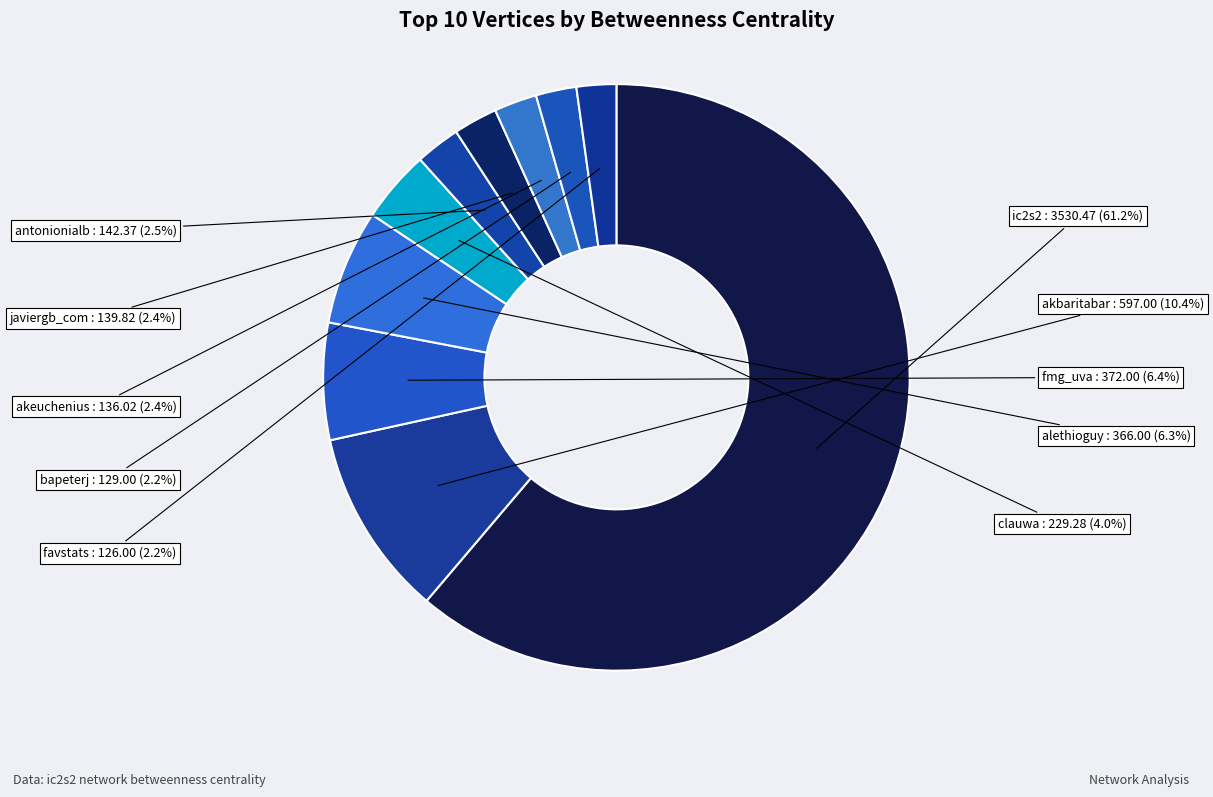

Which slice is the largest?

ic2s2